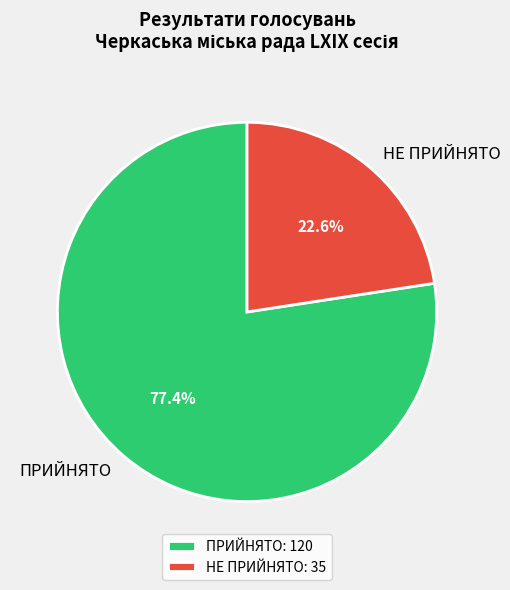

Is it true that НЕ ПРИЙНЯТО is 15% of the pie?

False